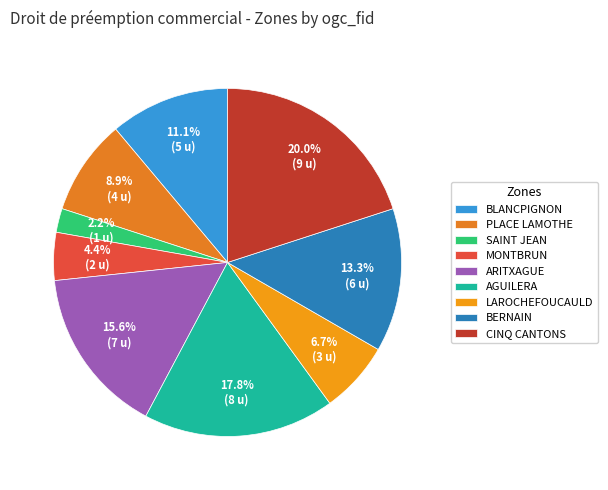

Is the sum of ARITXAGUE and BERNAIN greater than half?

No